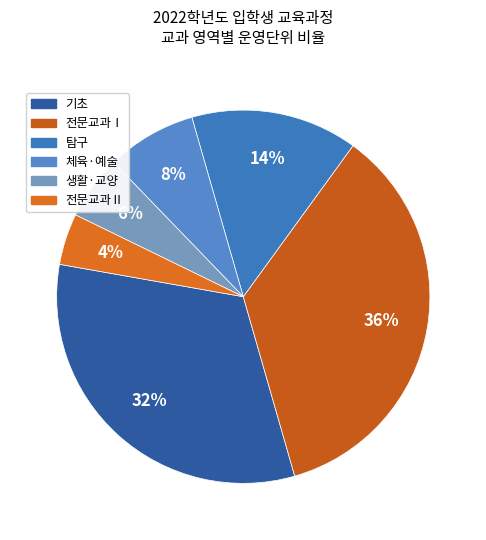

Is there a majority slice in this chart?

No